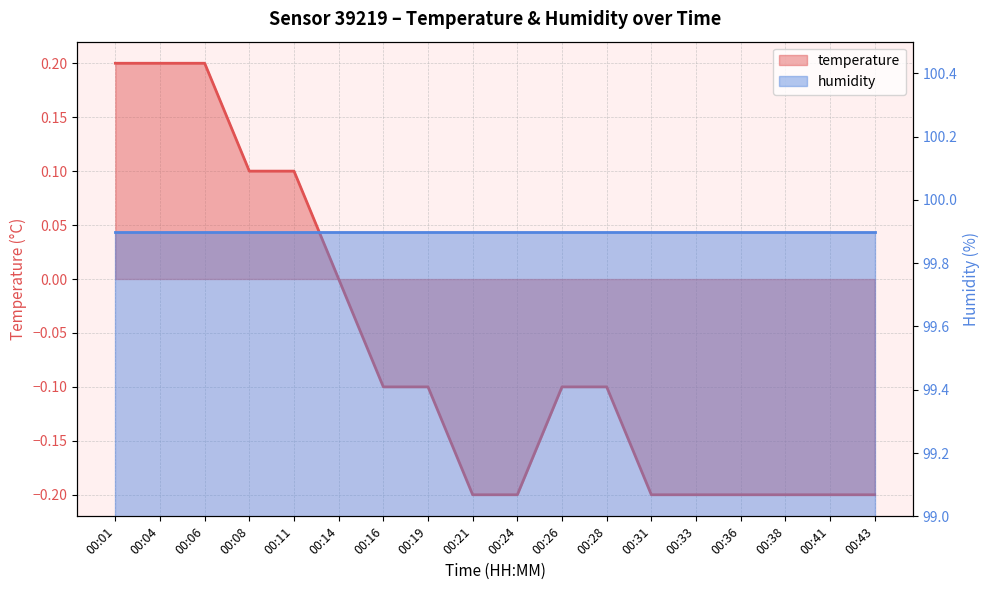

At which label is the value closest to 0?

00:14